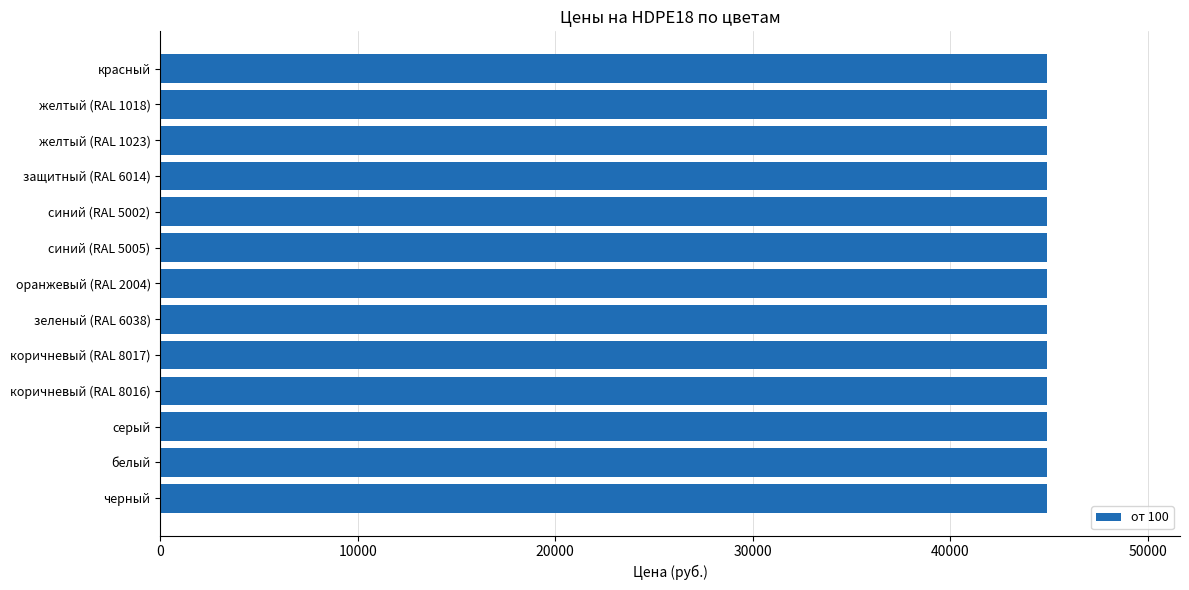

Which has a higher value, серый or синий (RAL 5005)?

серый